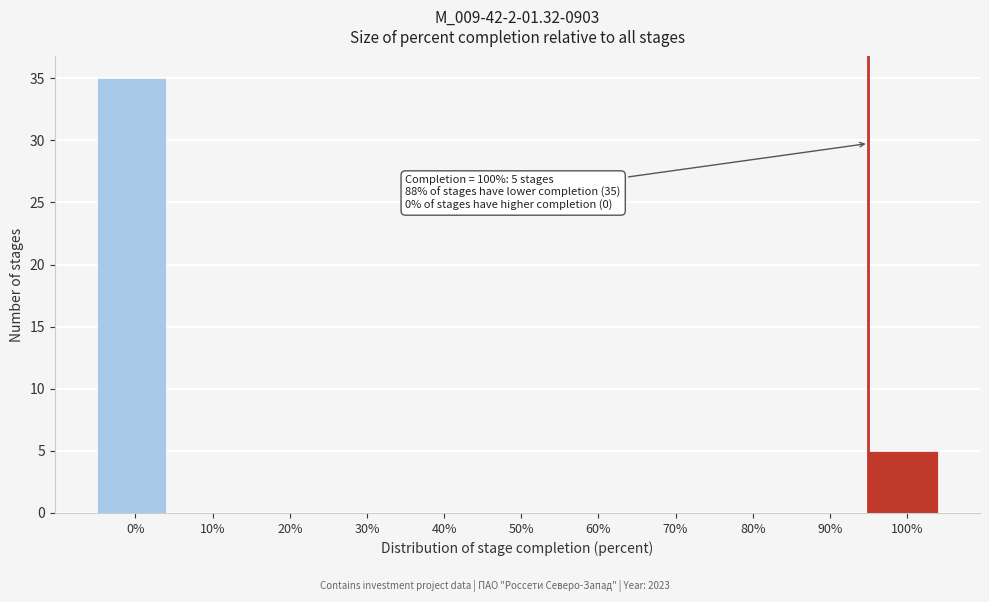

Reading left to right, list all the values displayed in this chart.

0%=35	10%=0	20%=0	30%=0	40%=0	50%=0	60%=0	70%=0	80%=0	90%=0	100%=5